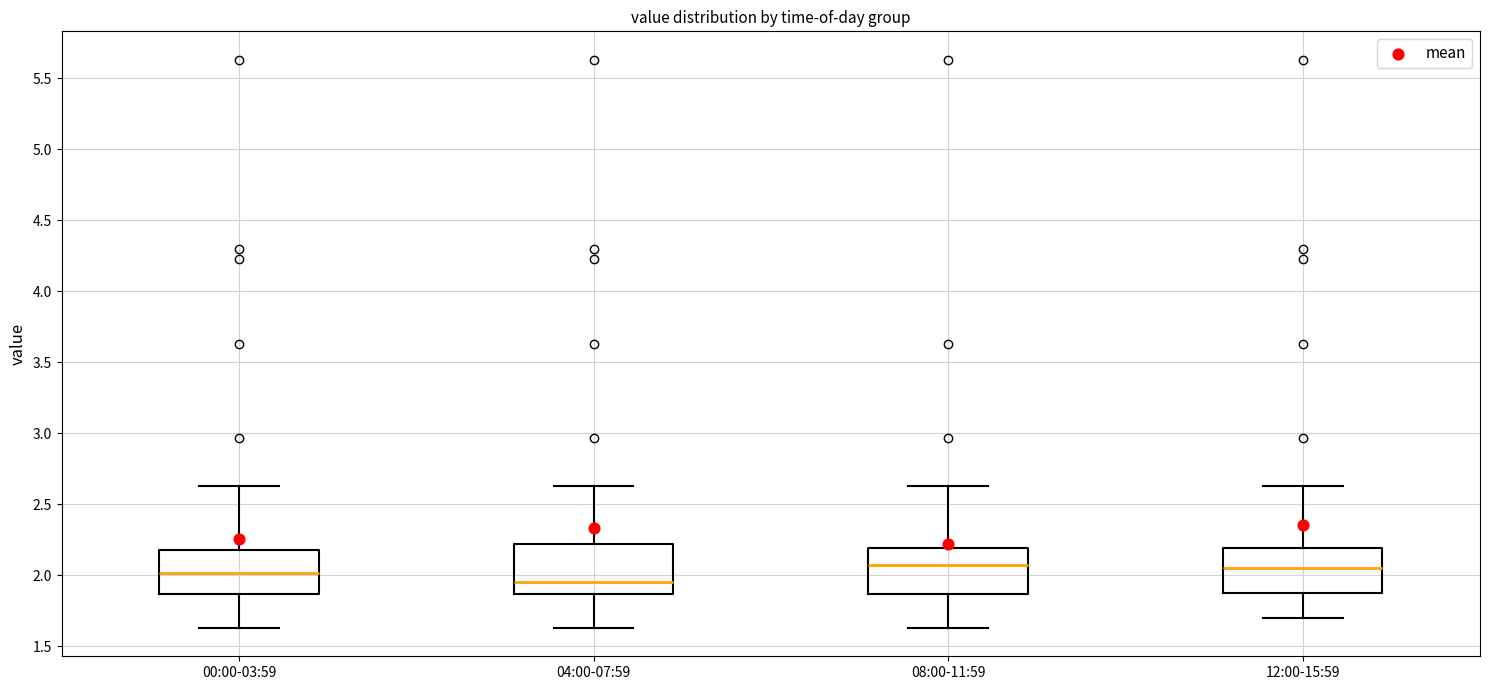

Reading left to right, read every box against the y-axis: the position of its median line, the range the box covers, and the ends of its whiskers. The values are not printed on the chart, so give them approximately, as read against the axis.

00:00-03:59: median 2.00, box 1.85 to 2.20, whiskers 1.65 to 2.65
04:00-07:59: median 1.95, box 1.85 to 2.20, whiskers 1.65 to 2.65
08:00-11:59: median 2.05, box 1.85 to 2.20, whiskers 1.65 to 2.65
12:00-15:59: median 2.05, box 1.90 to 2.20, whiskers 1.70 to 2.65